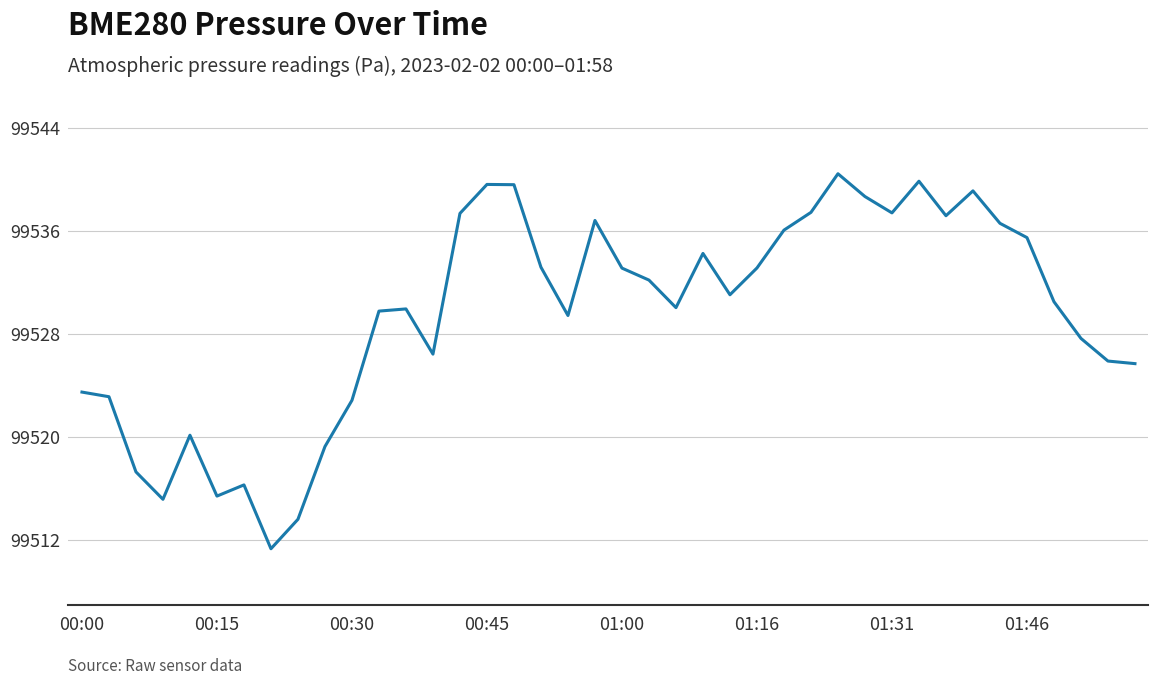

Does the chart display data point markers on the line(s)?

No